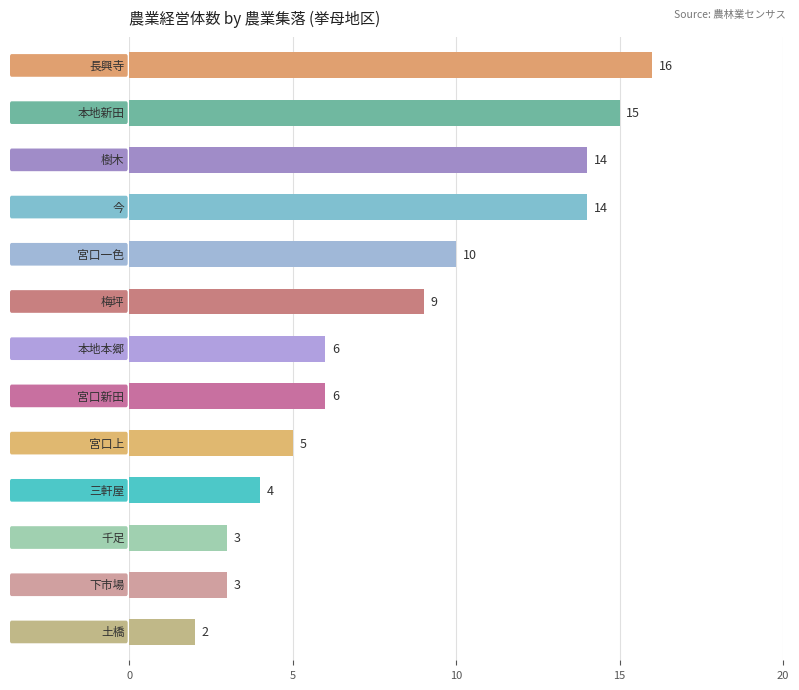

What is the difference between the maximum and minimum values?

14